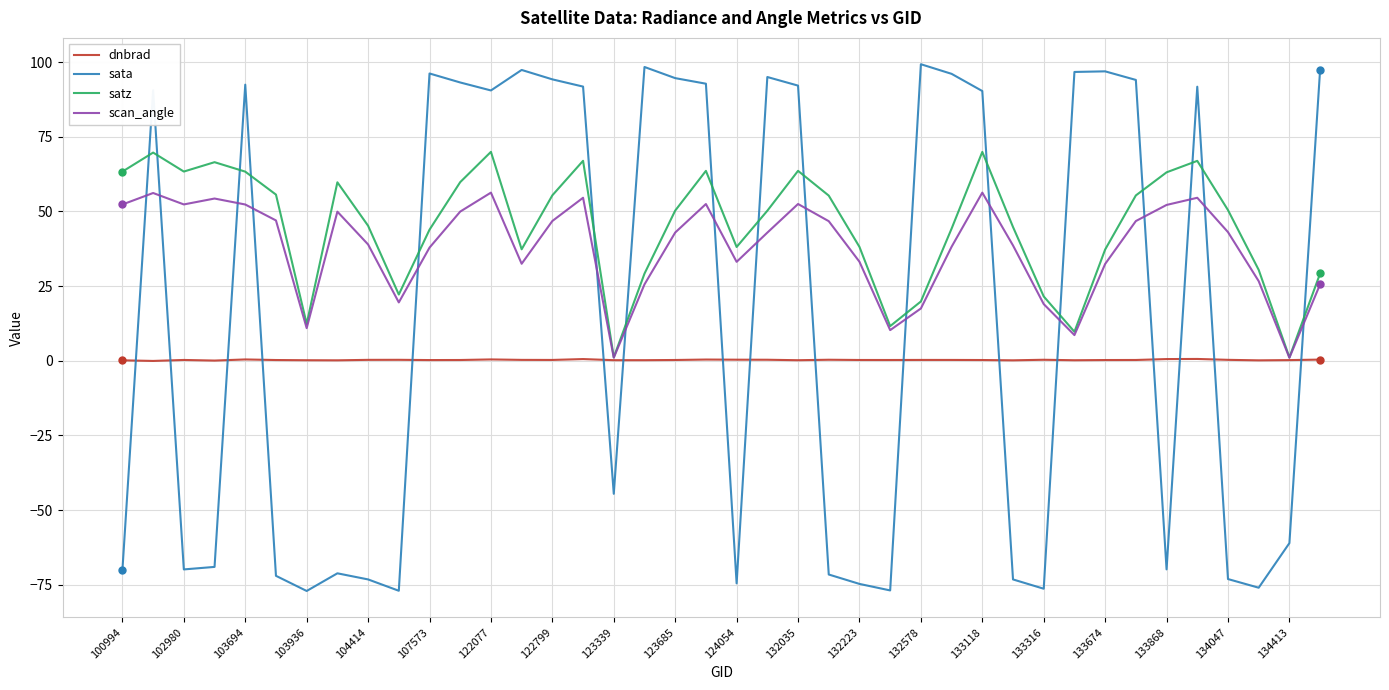

What is the maximum value for sata?

99.3